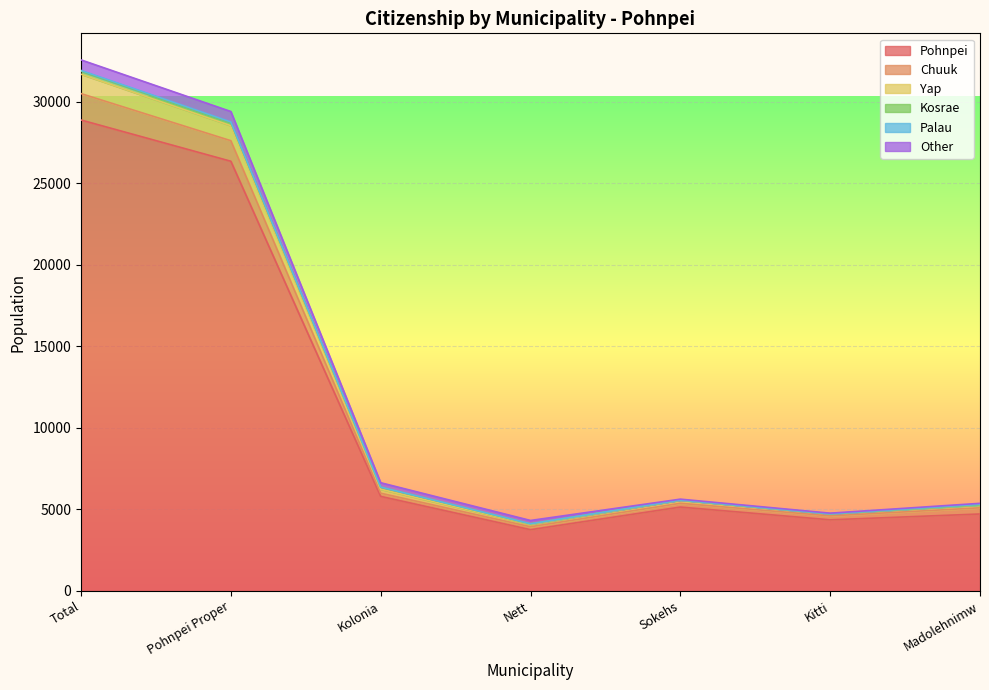

The Pohnpei series shows 17540 at Total. True or false?

False